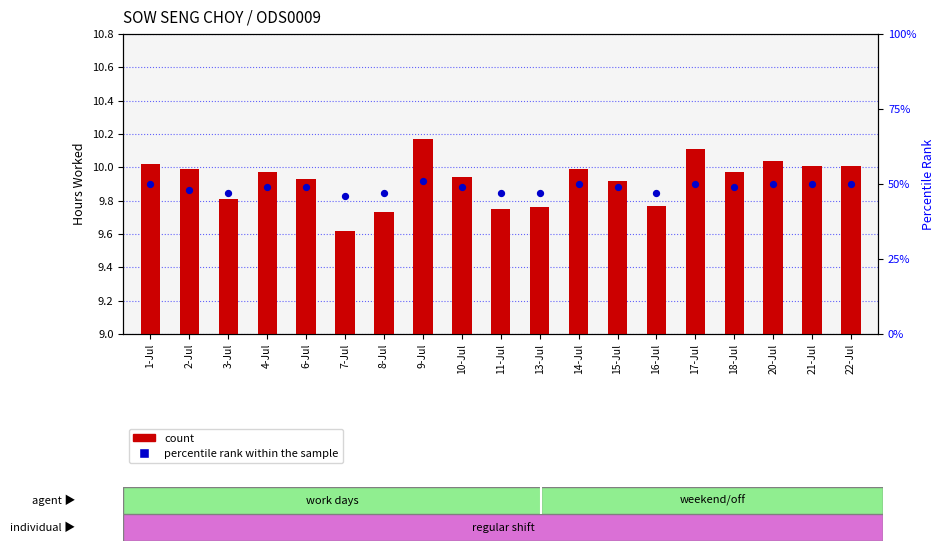

Which series has the largest total across all categories?

percentile rank within the sample